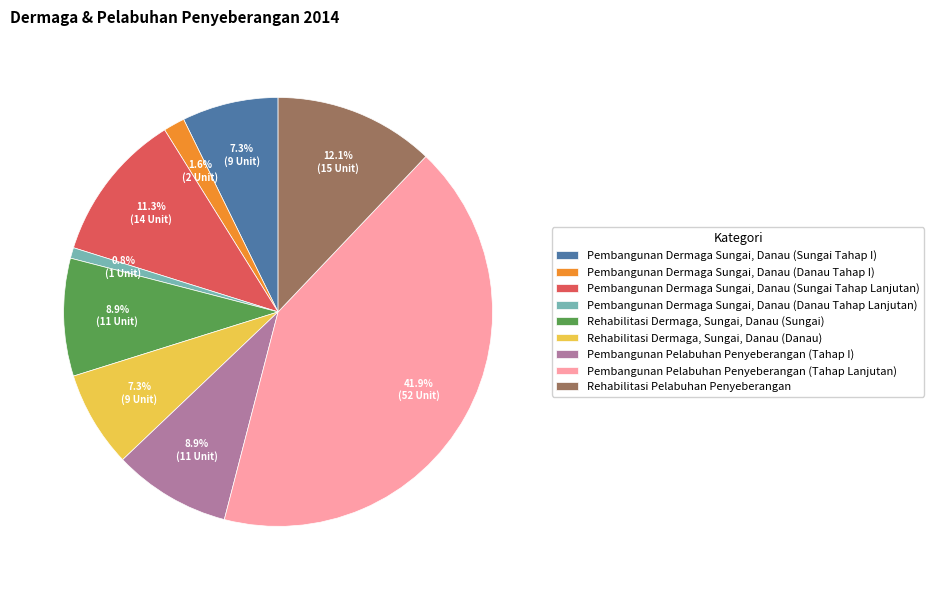

Is the sum of Pembangunan Pelabuhan Penyeberangan (Tahap Lanjutan) and Rehabilitasi Dermaga, Sungai, Danau (Danau) greater than half?

No